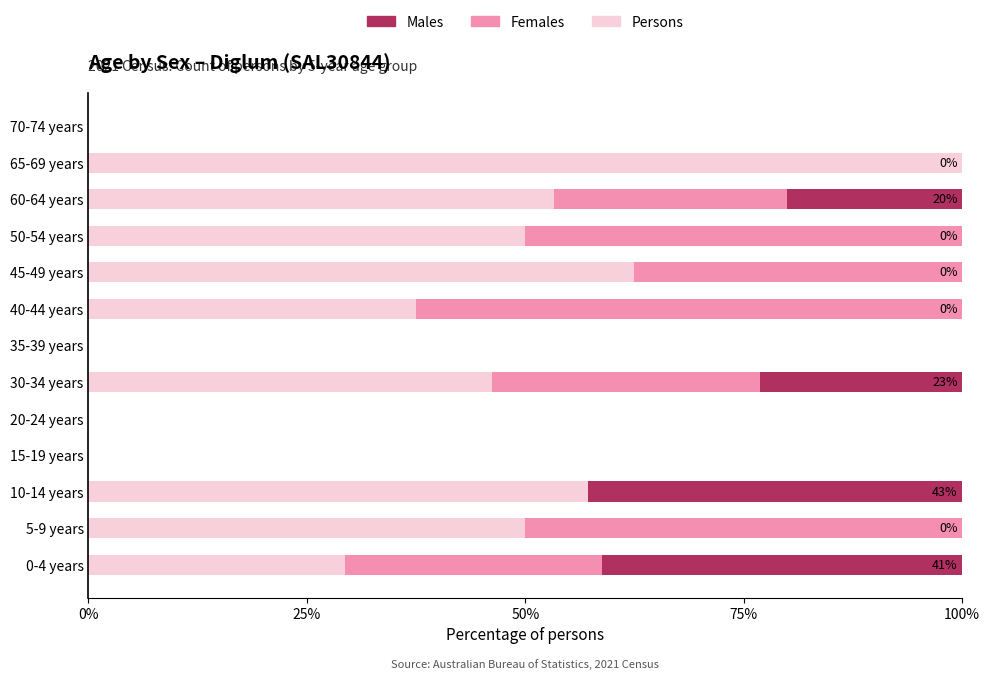

What are all the series names shown in the legend?

Males, Females, Persons